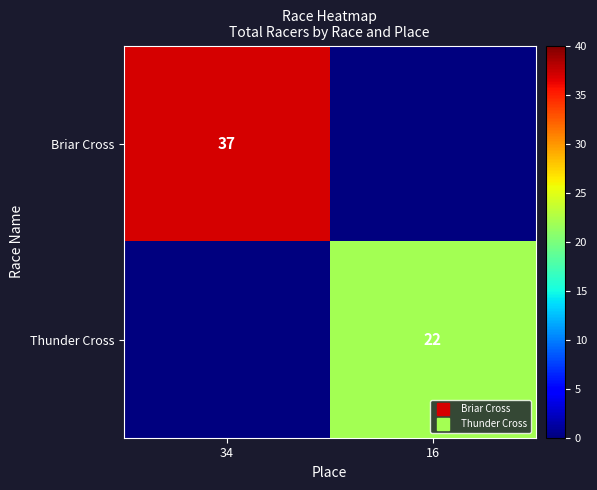

Rank the categories by Thunder Cross value from highest to lowest.

16, 34